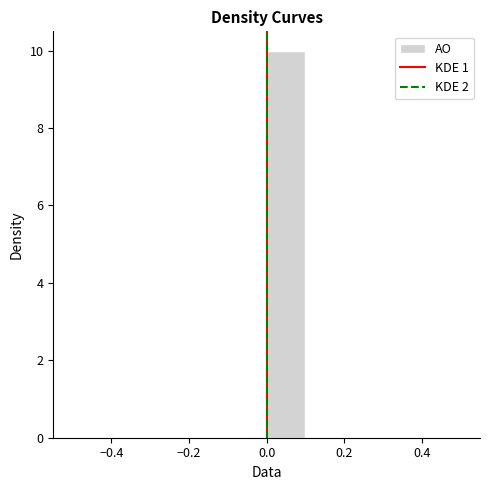

How tall is the bar that spans 0.0 to 0.1 on the x-axis? The values are not printed on the chart, so give them approximately, as read against the axis.

10